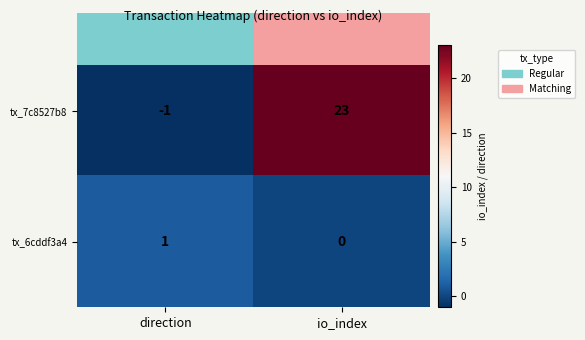

What is the difference between the tx_7c8527b8 values at direction and io_index?

24